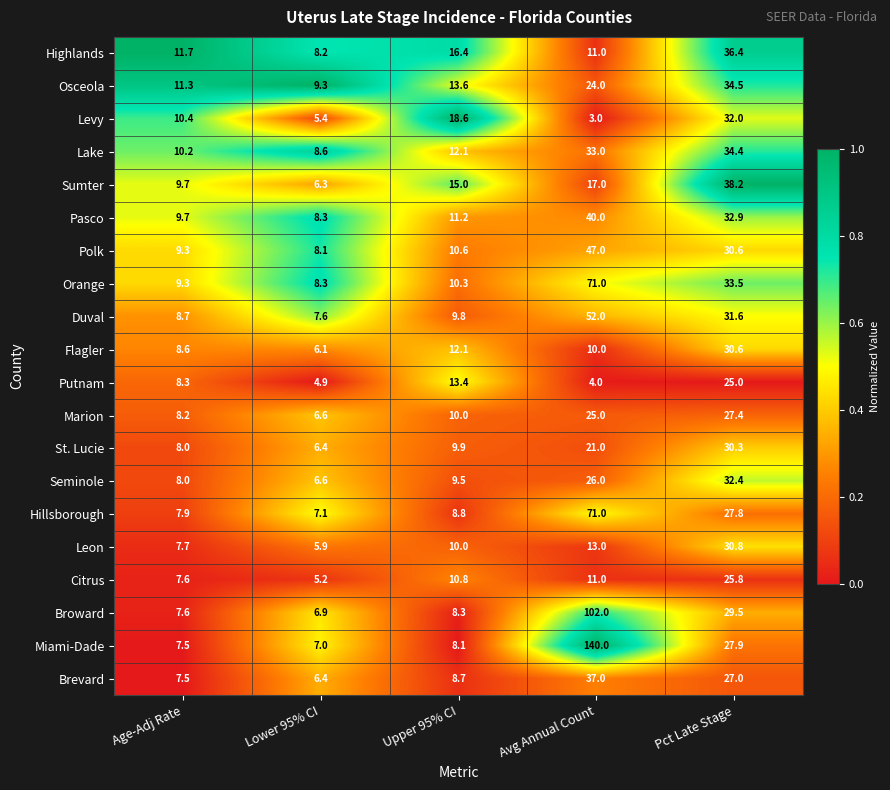

What is the sum of all Levy values?

69.4